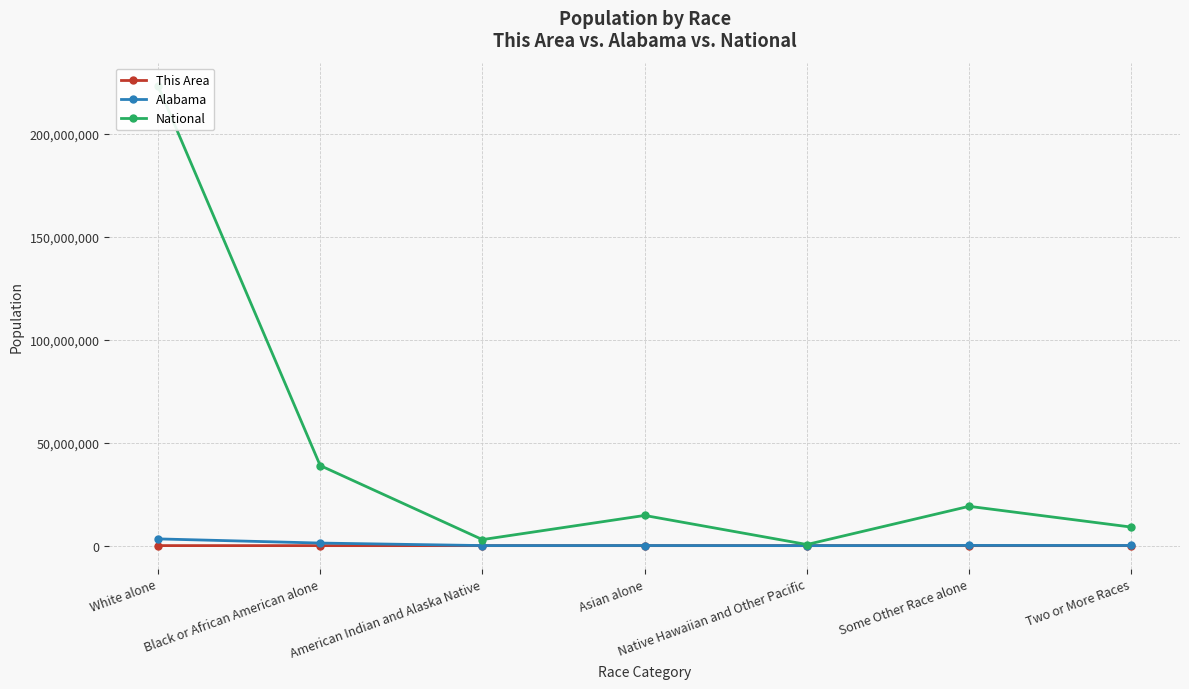

What is the average value of the National series?

44106505